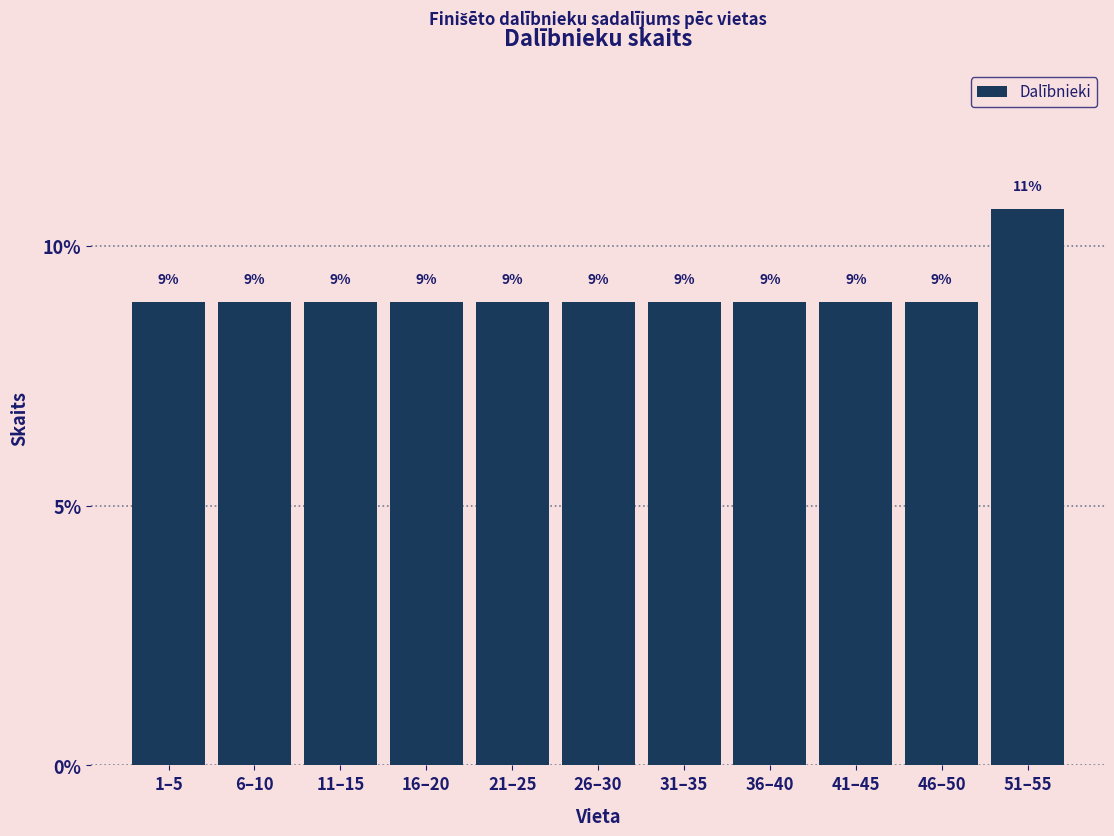

How many bars are there in total?

11